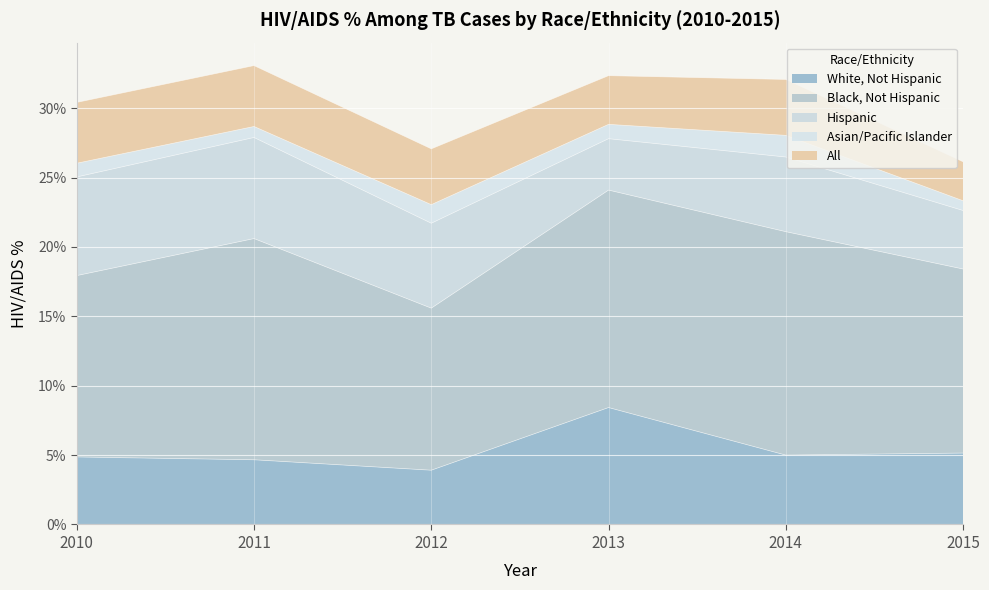

The value of All at 2013 is 2.1. True or false?

False